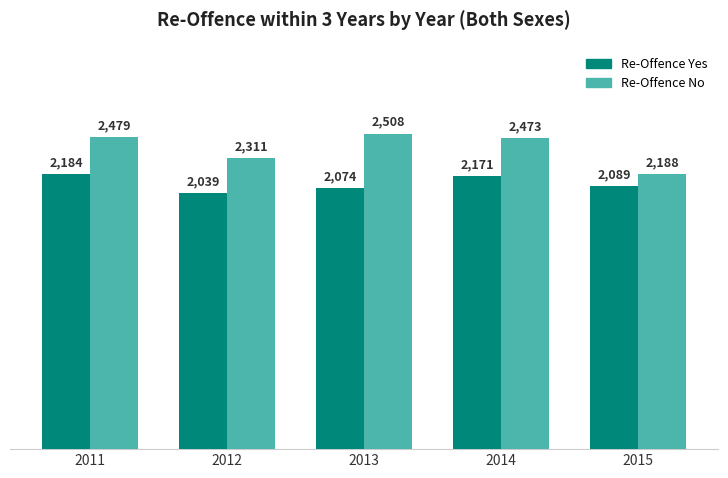

At which label does Re-Offence Yes reach its minimum?

2012